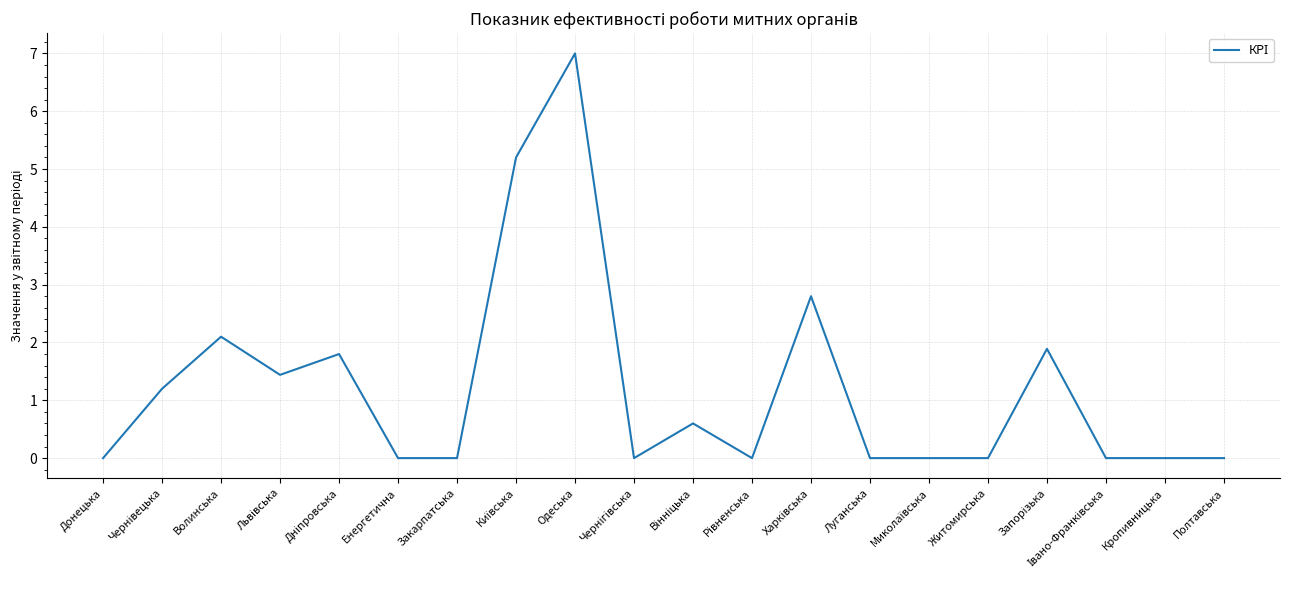

What is the difference between the maximum and second lowest values?

7.0